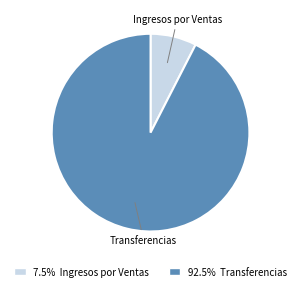

Rank the categories by value from highest to lowest.

Transferencias, Ingresos por Ventas